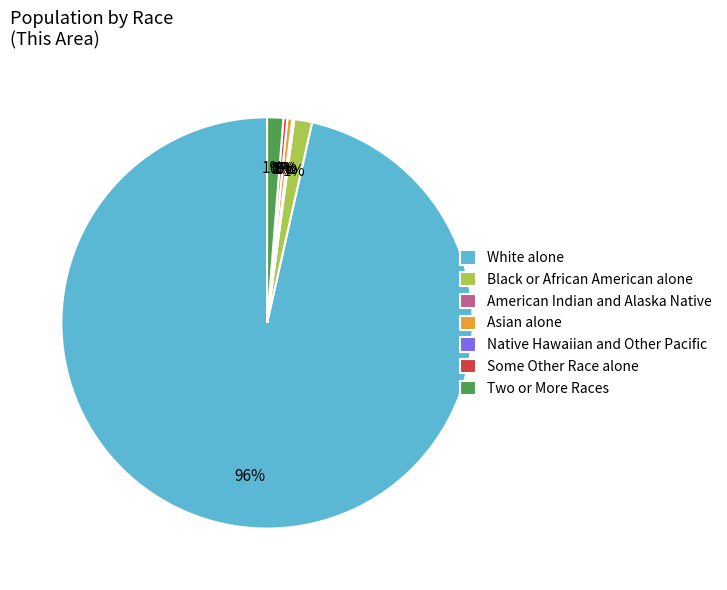

The Two or More Races slice represents 1% of the pie. True or false?

True